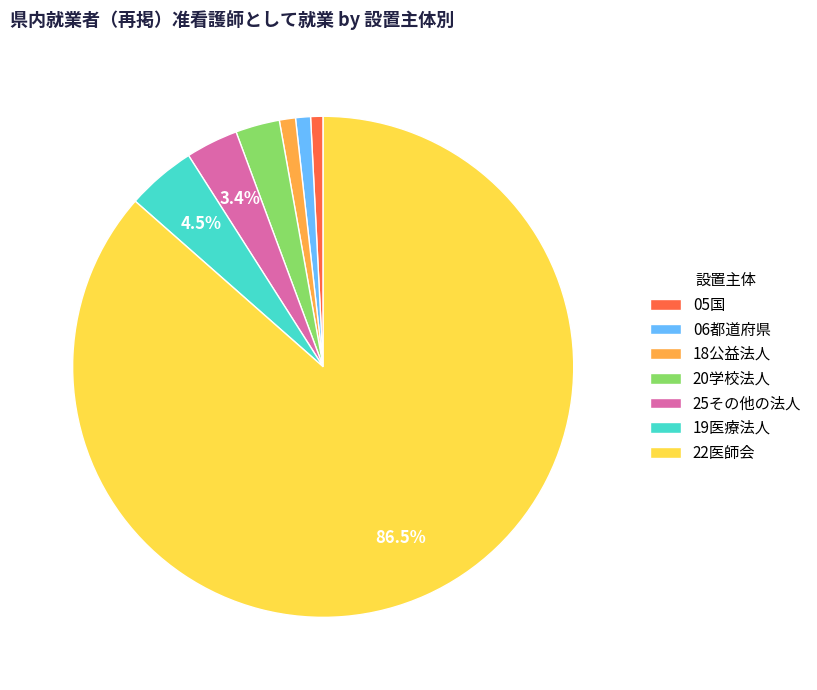

The 18公益法人 slice represents 11% of the pie. True or false?

False